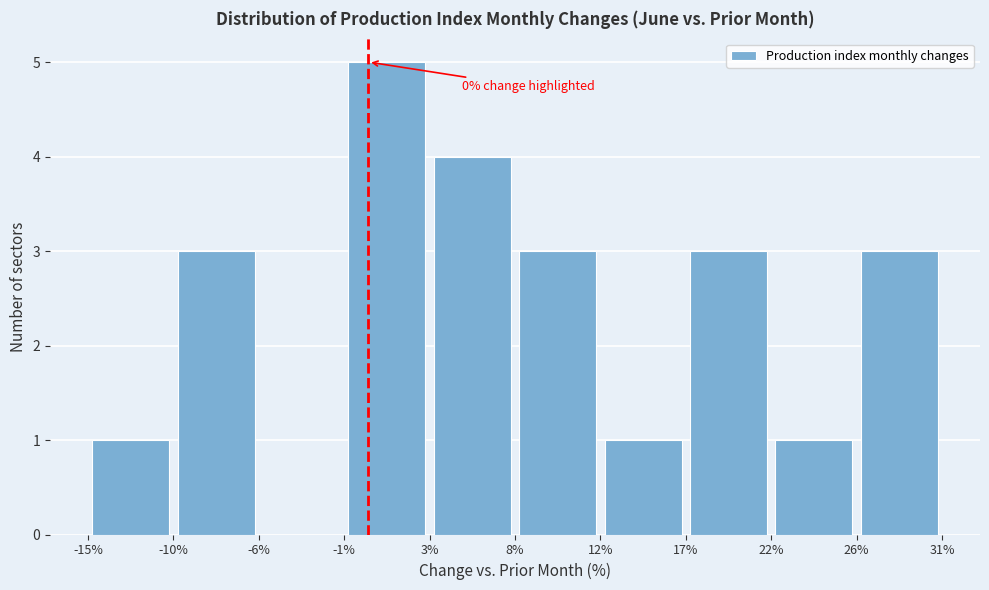

Which range on the x-axis has the tallest bar?

-1% to 3%